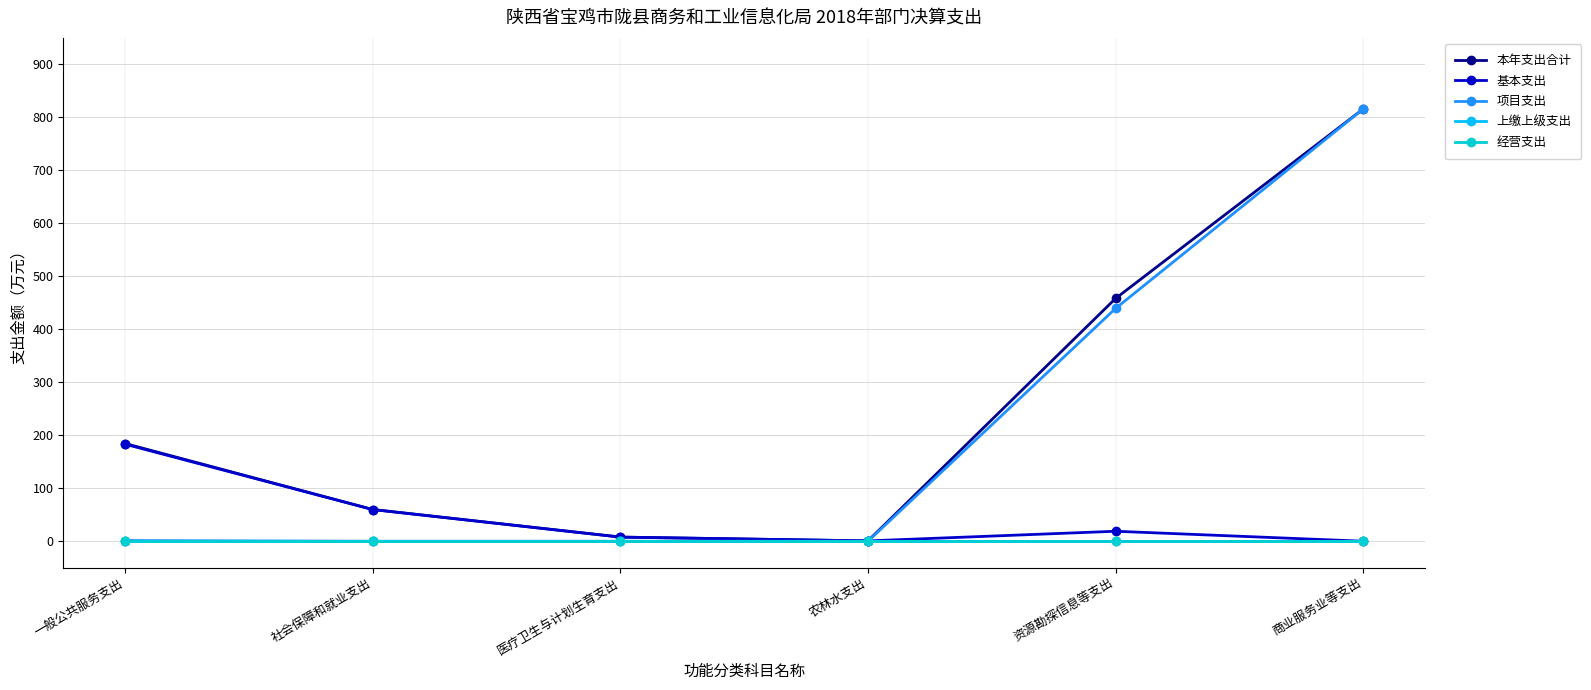

Is this an area chart (filled region under the line)?

No